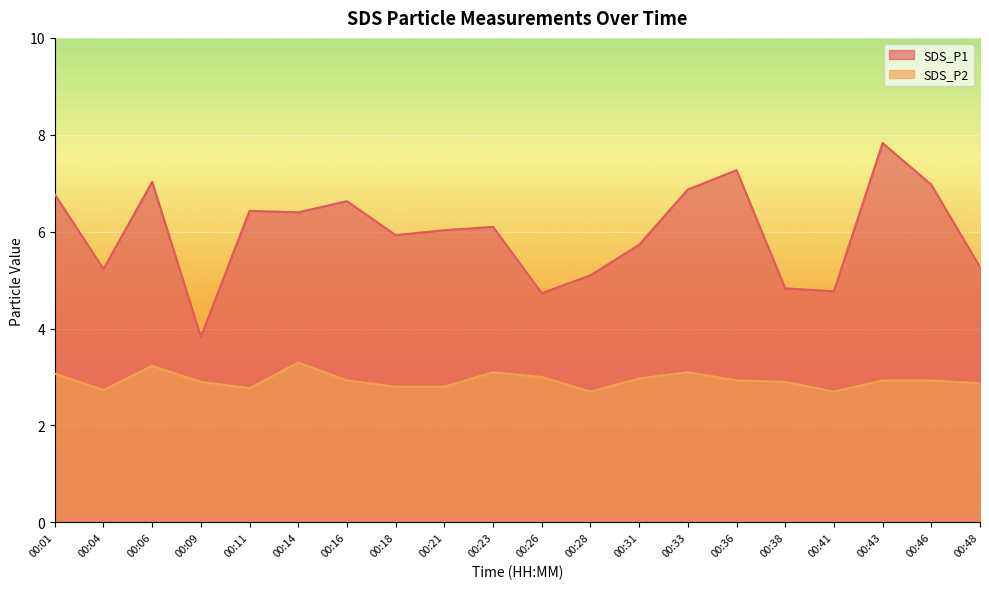

Does the chart display data point markers on the line(s)?

No